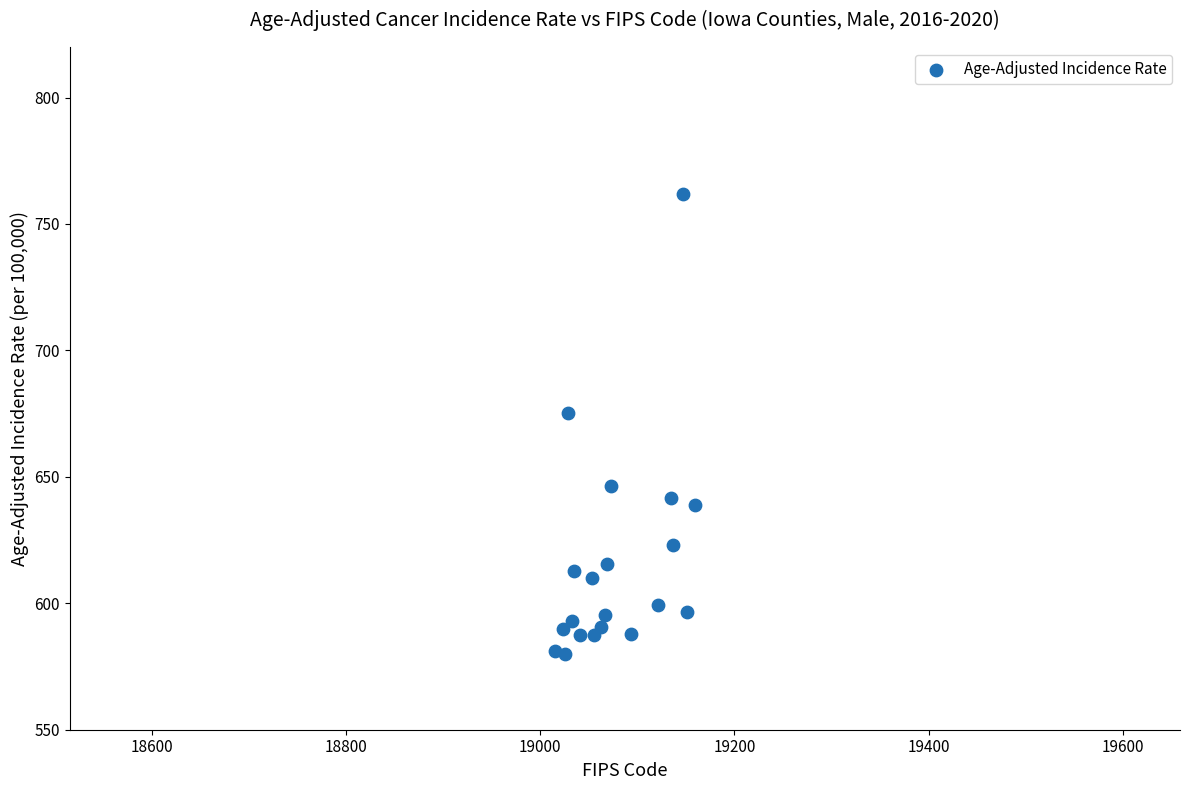

What Y value in the scatter plot is closest to 671?

675.2